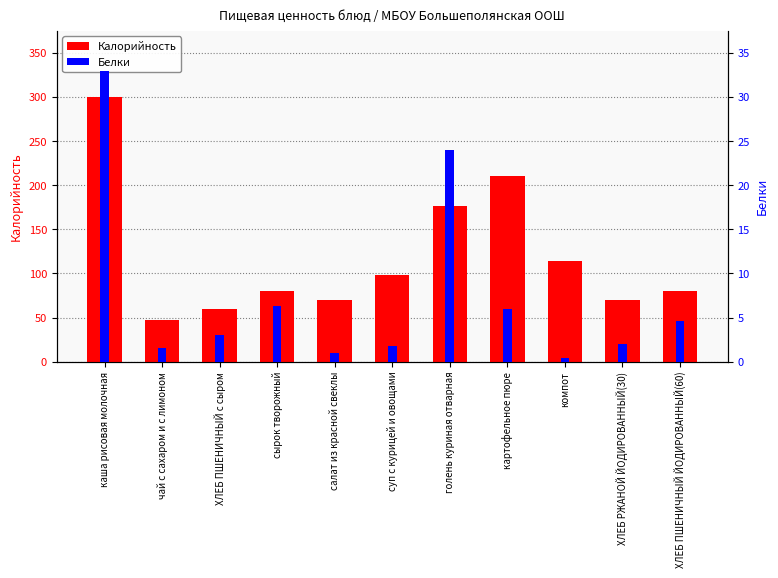

Reading left to right, extract all data points from this chart.

Калорийность: каша рисовая молочная=300.2	чай с сахаром и с лимоном=46.8	ХЛЕБ ПШЕНИЧНЫЙ с сыром=60.2	сырок творожный=80.2	салат из красной свеклы=70.0	суп с курицей и овощами=98.0	голень куриная отварная=176.0	картофельное пюре=211.0	компот=114.0	ХЛЕБ РЖАНОЙ ЙОДИРОВАННЫЙ(30)=70.2	ХЛЕБ ПШЕНИЧНЫЙ ЙОДИРОВАННЫЙ(60)=80.3
Белки: каша рисовая молочная=32.9	чай с сахаром и с лимоном=1.5	ХЛЕБ ПШЕНИЧНЫЙ с сыром=3.1	сырок творожный=6.3	салат из красной свеклы=1.0	суп с курицей и овощами=1.8	голень куриная отварная=24.0	картофельное пюре=6.0	компот=0.4	ХЛЕБ РЖАНОЙ ЙОДИРОВАННЫЙ(30)=2.0	ХЛЕБ ПШЕНИЧНЫЙ ЙОДИРОВАННЫЙ(60)=4.6